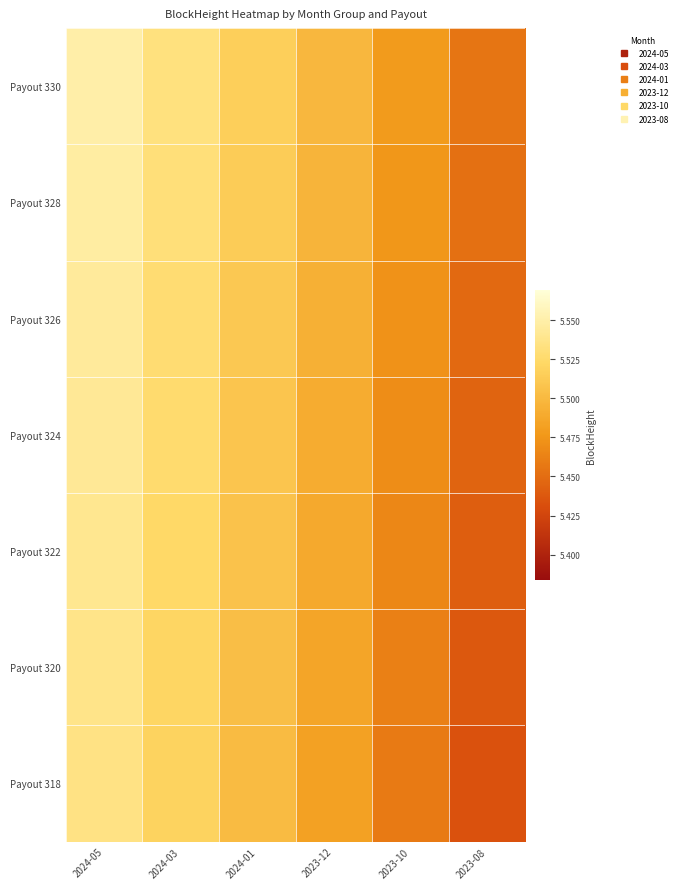

Reading left to right, transcribe all the data shown in this chart.

Payout 330: 2024-05=5.5	2024-03=5.5	2024-01=5.5	2023-12=5.5	2023-10=5.5	2023-08=5.5
Payout 328: 2024-05=5.5	2024-03=5.5	2024-01=5.5	2023-12=5.5	2023-10=5.5	2023-08=5.5
Payout 326: 2024-05=5.5	2024-03=5.5	2024-01=5.5	2023-12=5.5	2023-10=5.5	2023-08=5.4
Payout 324: 2024-05=5.5	2024-03=5.5	2024-01=5.5	2023-12=5.5	2023-10=5.5	2023-08=5.4
Payout 322: 2024-05=5.5	2024-03=5.5	2024-01=5.5	2023-12=5.5	2023-10=5.5	2023-08=5.4
Payout 320: 2024-05=5.5	2024-03=5.5	2024-01=5.5	2023-12=5.5	2023-10=5.5	2023-08=5.4
Payout 318: 2024-05=5.5	2024-03=5.5	2024-01=5.5	2023-12=5.5	2023-10=5.5	2023-08=5.4